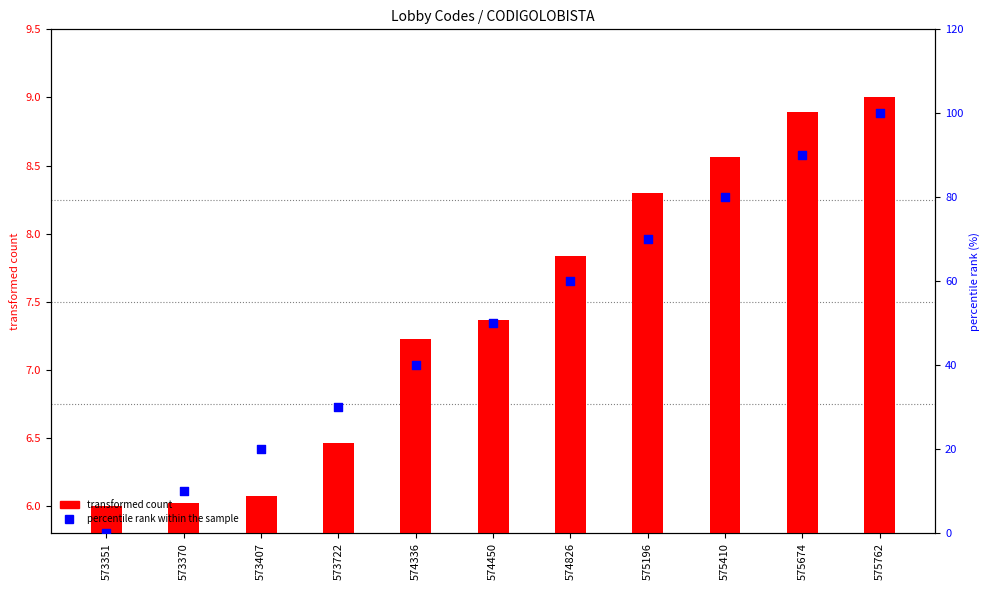

Which series has the largest total across all categories?

percentile rank within the sample